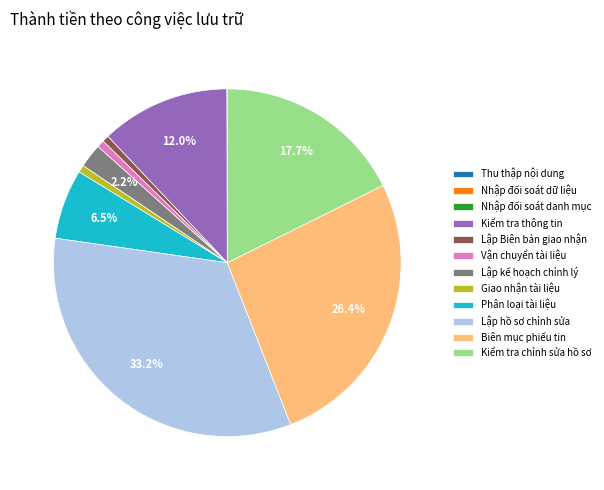

True or false: Biên mục phiếu tin accounts for 36% of the total.

False